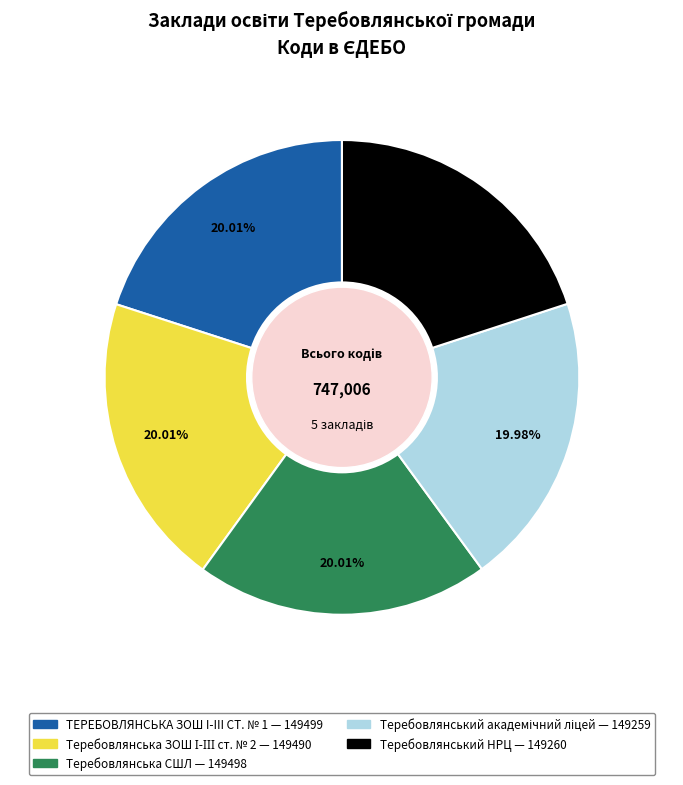

Is there a majority slice in this chart?

No